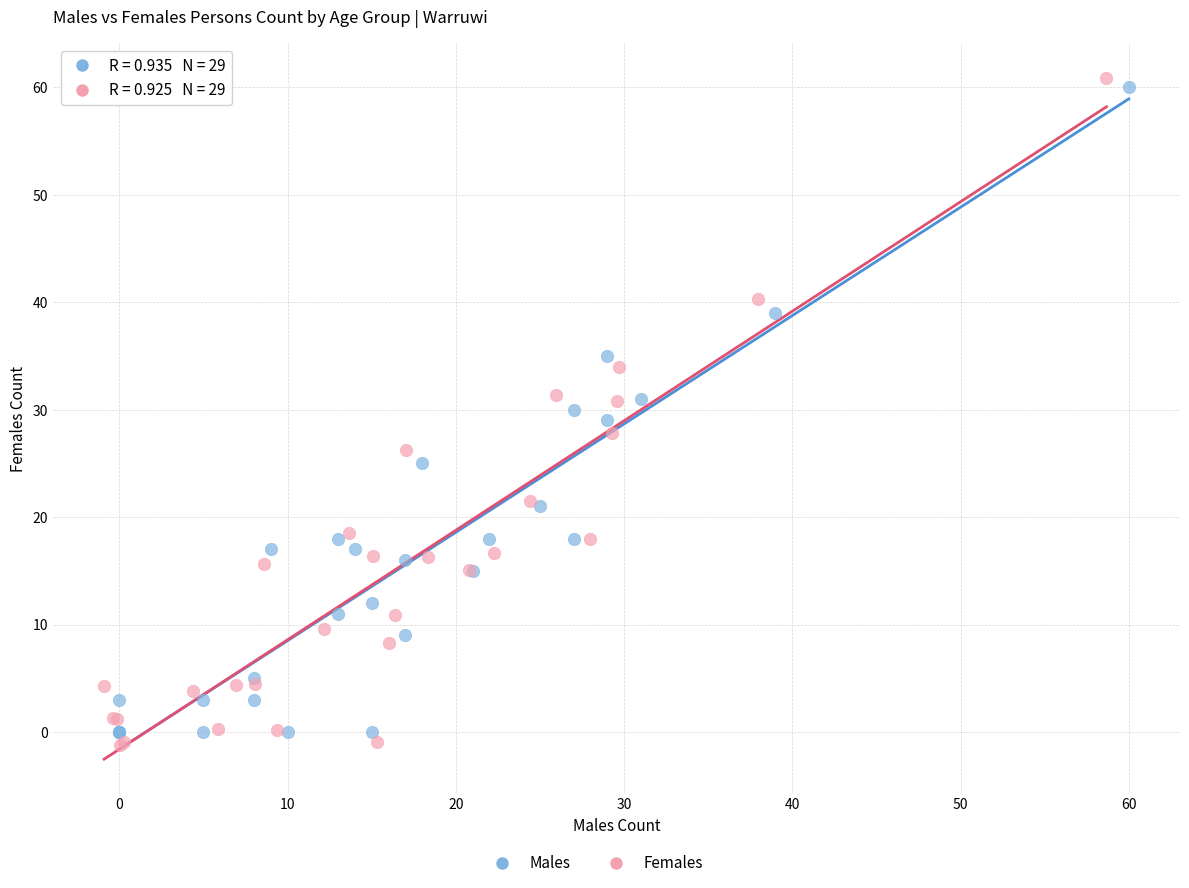

Which series has the widest spread of Y values?

Females